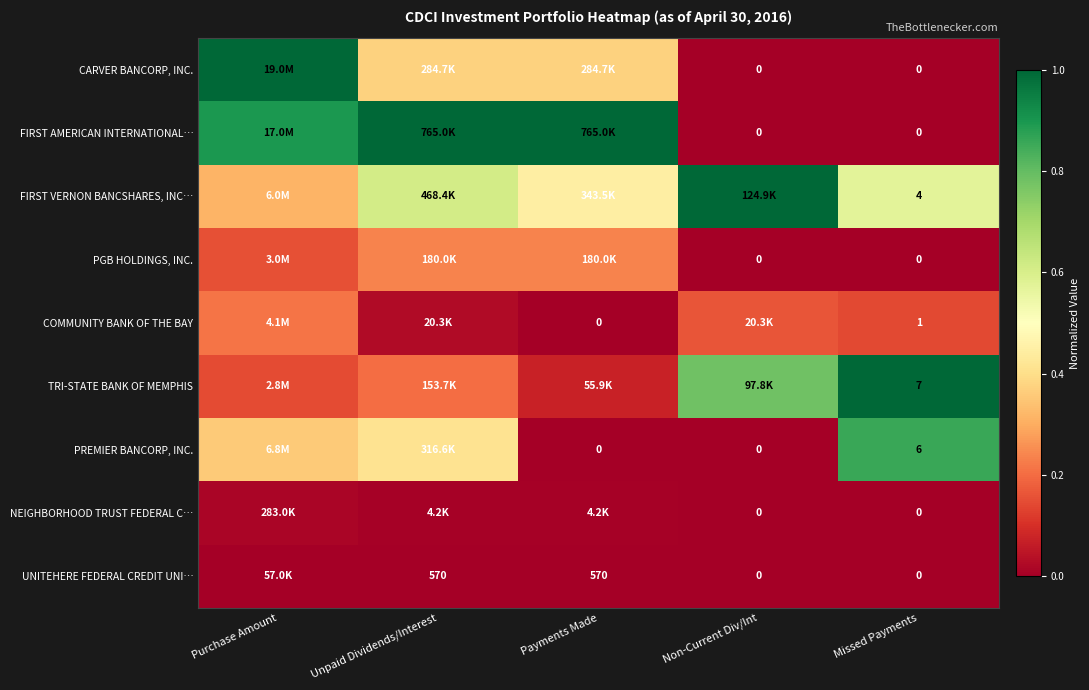

What is the spread (max minus min) of values at Missed Payments?

7.0